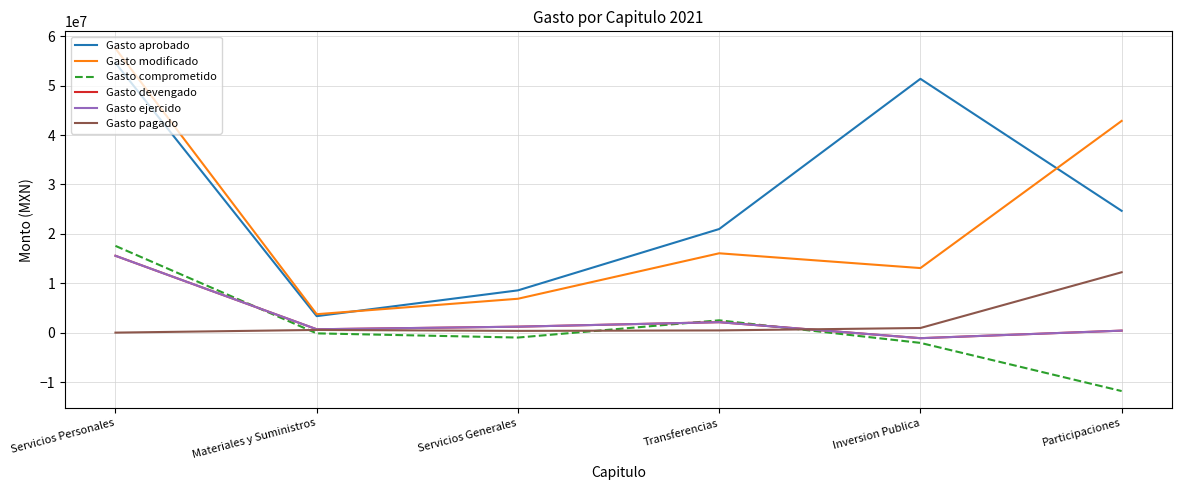

What is the difference between the highest and lowest values at Participaciones?

54680084.0